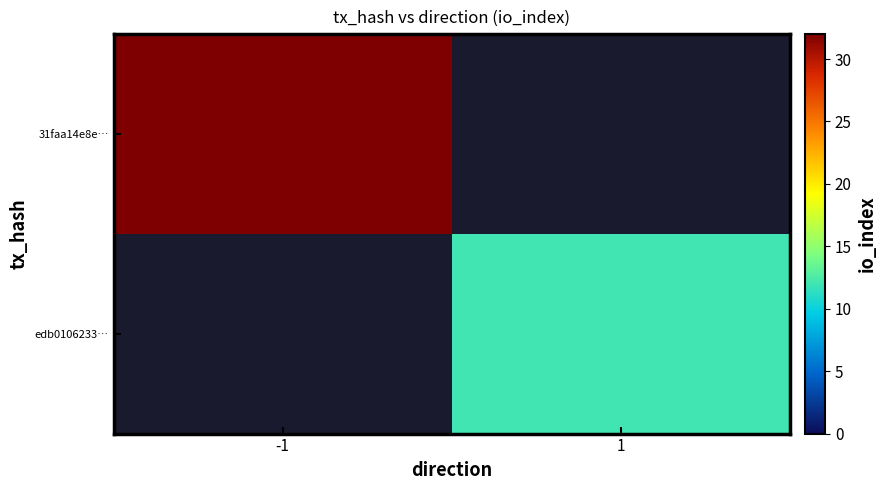

List the labels in order of edb0106233… value, smallest first.

-1, 1